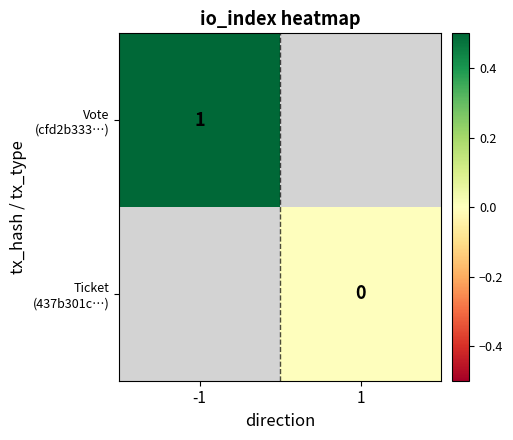

Which series has the largest range (max minus min)?

Vote (cfd2b333…)